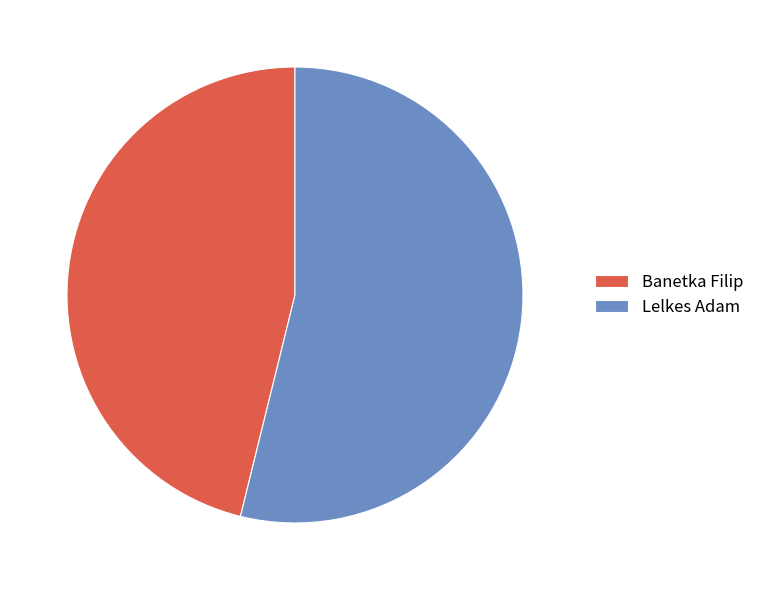

Which has a higher value, Banetka Filip or Lelkes Adam?

Lelkes Adam